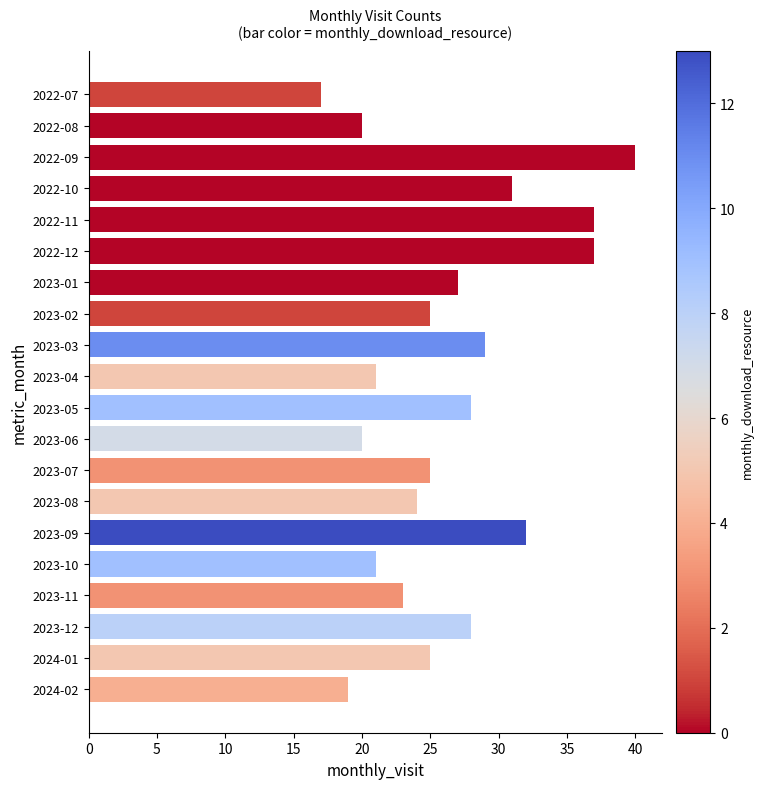

The chart shows a value of 20 at 2022-08. True or false?

True